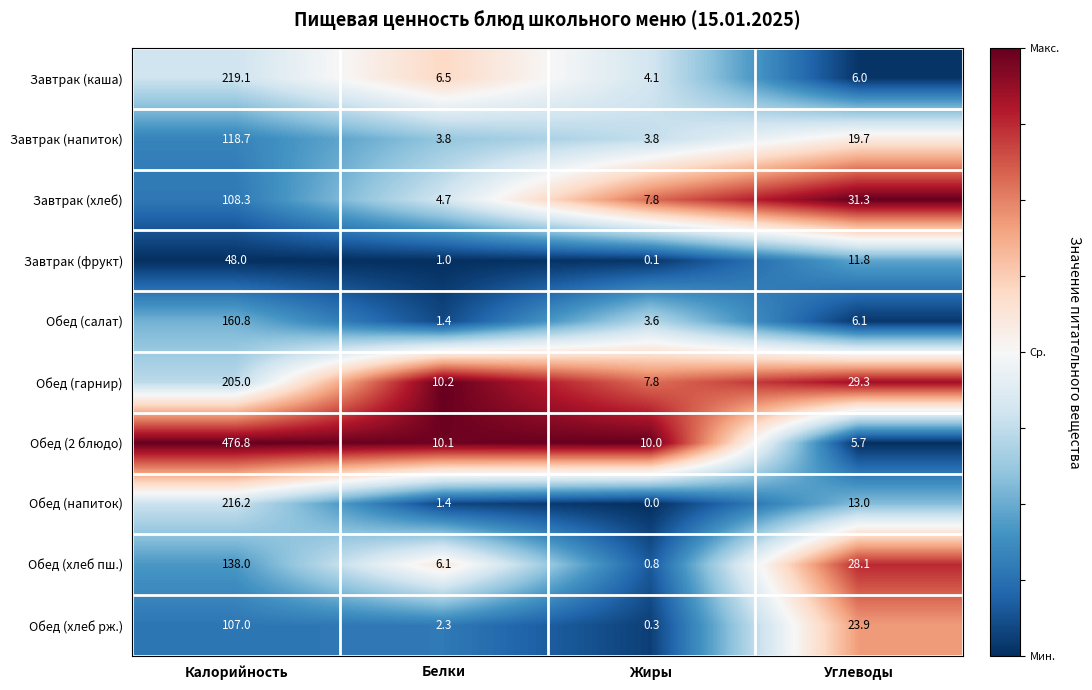

Rank the series by their maximum value, from lowest to highest.

Завтрак (фрукт), Обед (хлеб рж.), Завтрак (хлеб), Завтрак (напиток), Обед (хлеб пш.), Обед (салат), Обед (гарнир), Обед (напиток), Завтрак (каша), Обед (2 блюдо)